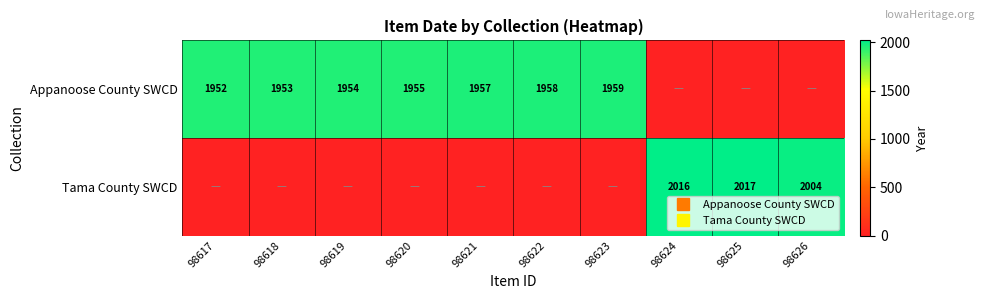

The Tama County SWCD series shows 1311 at 98621. True or false?

False